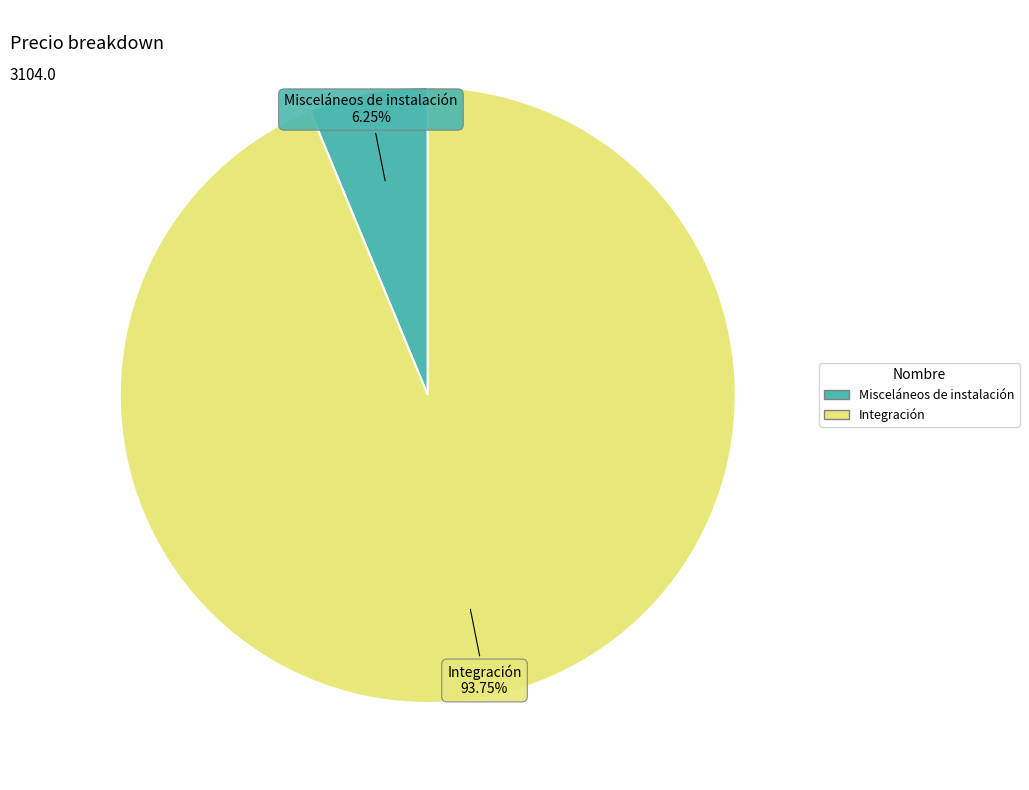

What is the largest slice in the pie chart?

Integración